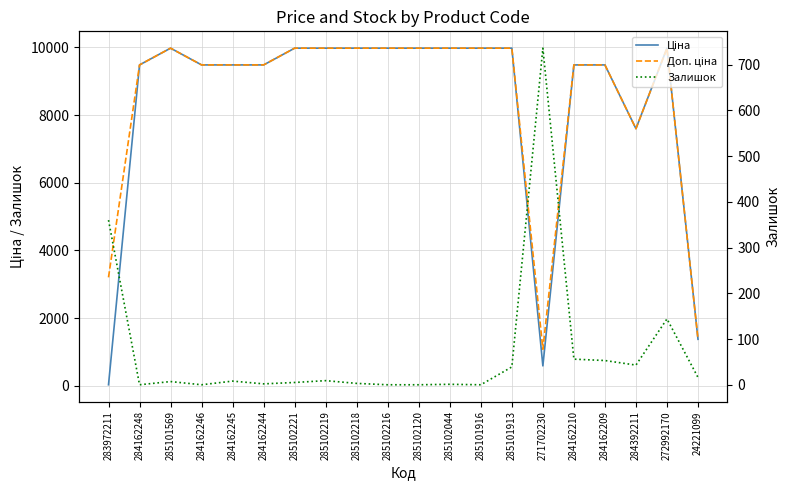

What is the difference between the maximum and minimum values in the Залишок series?

736.0